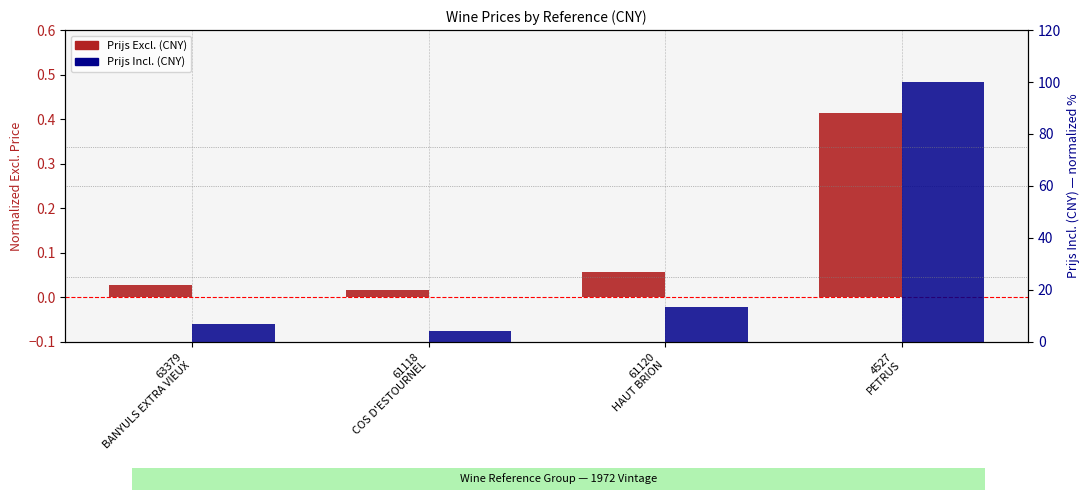

What is the average value of the Prijs Excl. (CNY) series?

0.1